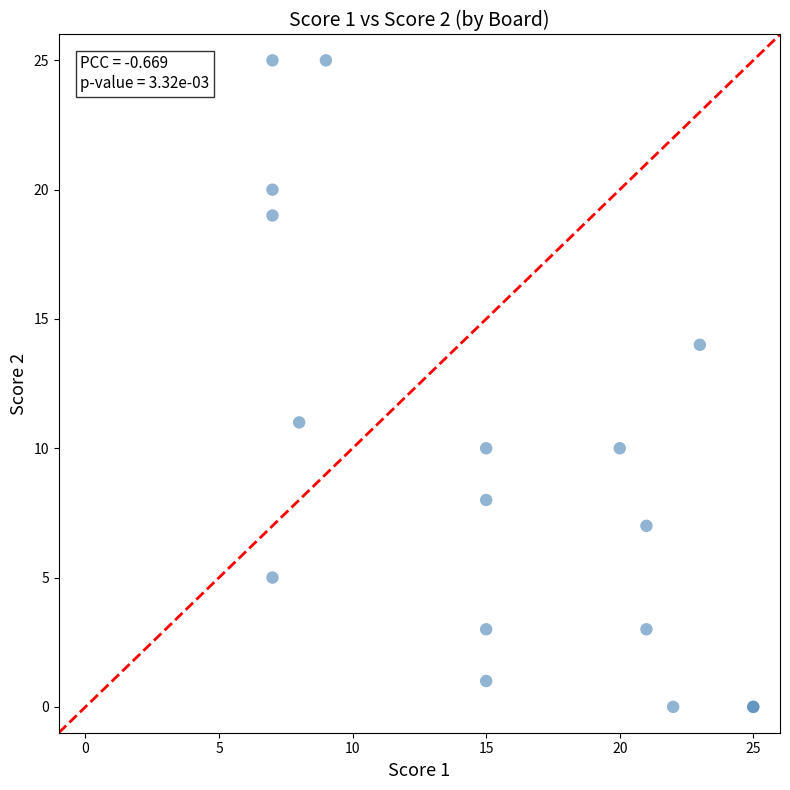

What Y value in the scatter plot is closest to 12?

11